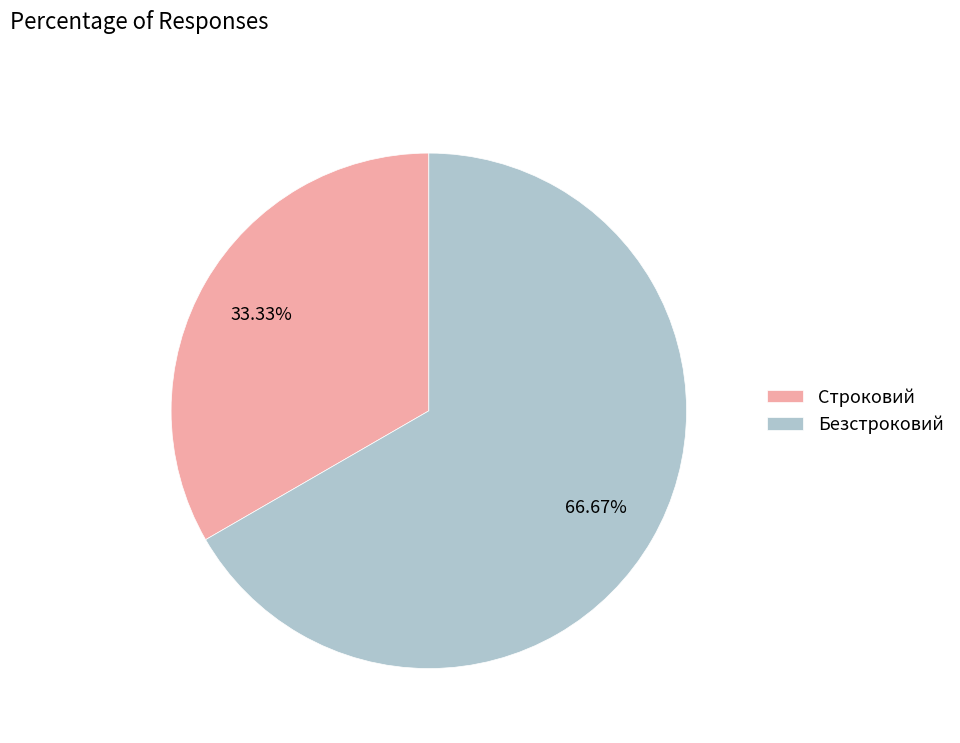

What is the largest slice in the pie chart?

Безстроковий